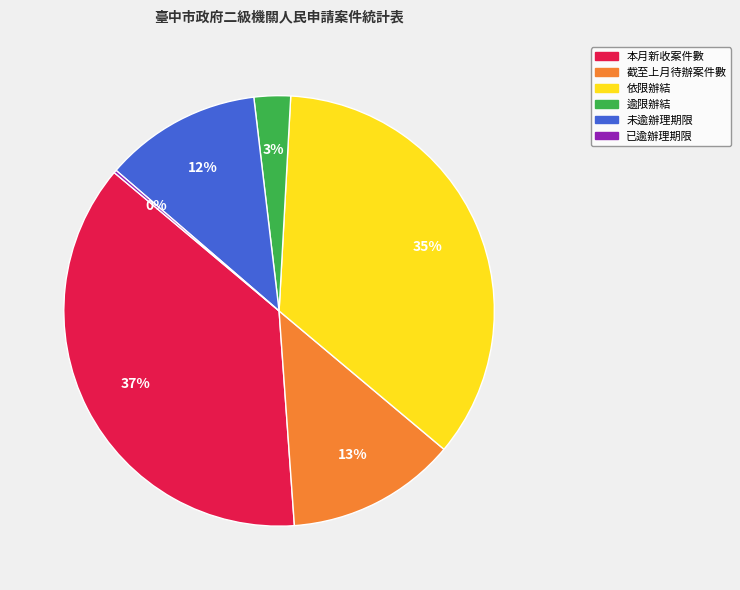

Which category has the biggest portion of the pie?

本月新收案件數